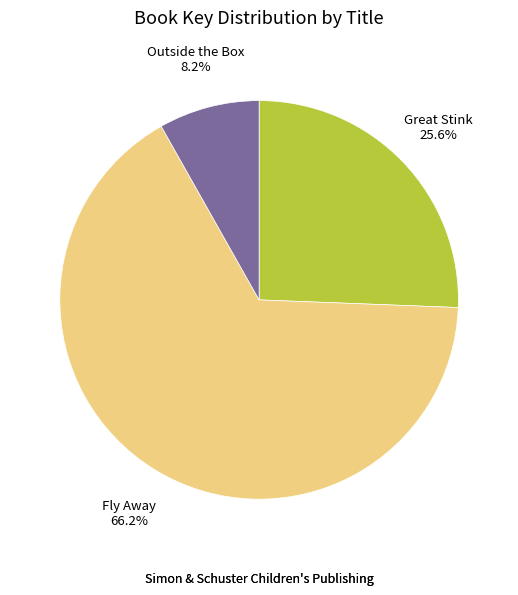

What percentage is the Great Stink slice, to the nearest percent?

26%